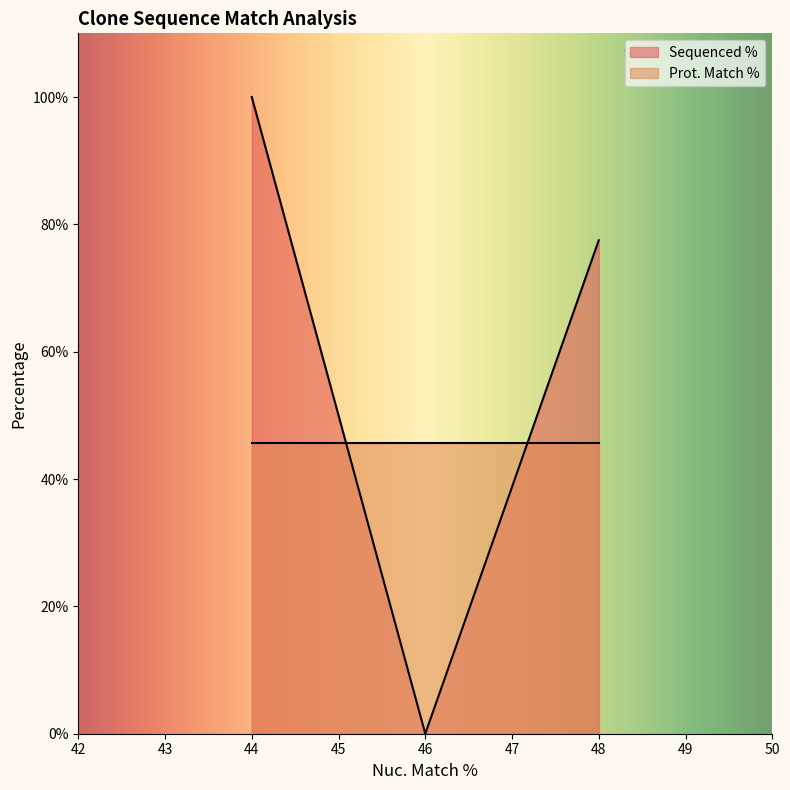

At which category does the chart reach its peak across all series?

44